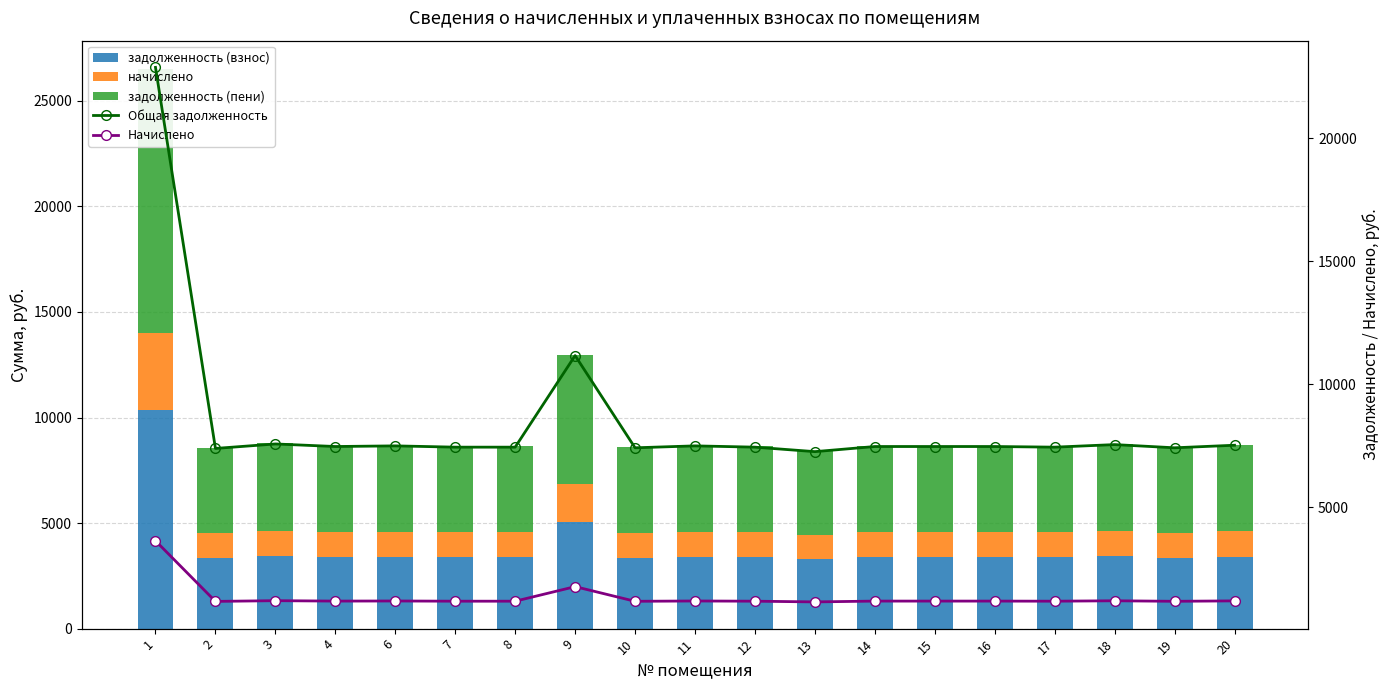

List the labels in order of начислено value, largest first.

1, 9, 3, 18, 20, 6, 11, 4, 14, 15, 16, 7, 8, 12, 17, 10, 19, 2, 13